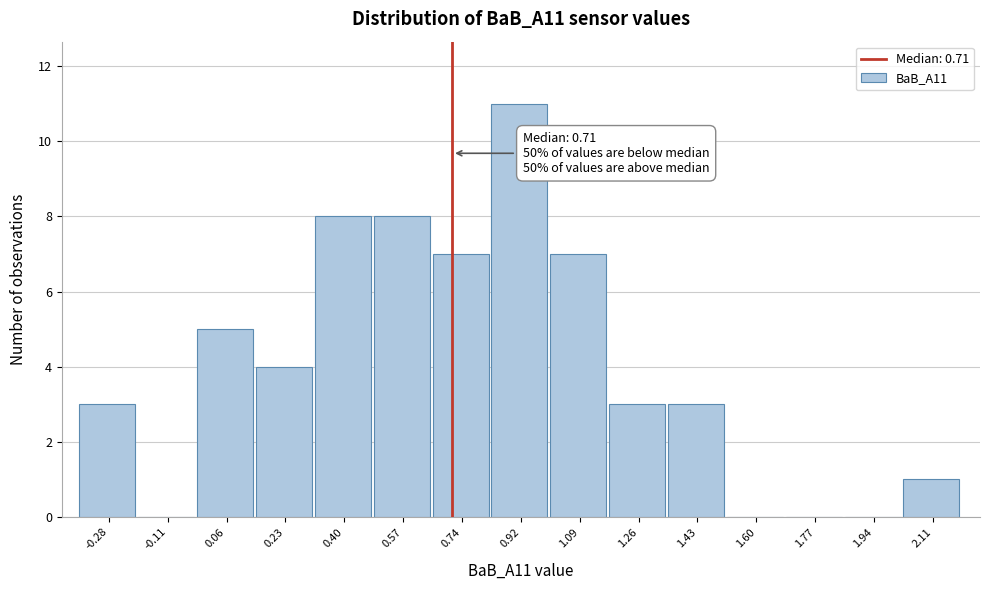

Over which range of the x-axis is the bar tallest?

0.82 to 1.00